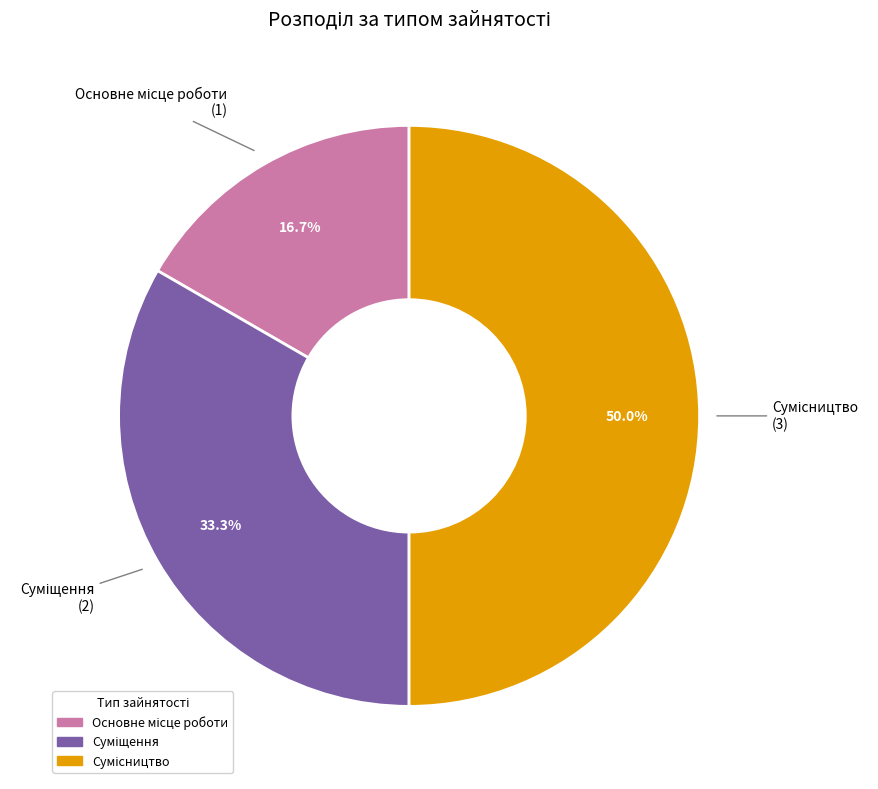

The Сумісництво slice represents 50% of the pie. True or false?

True